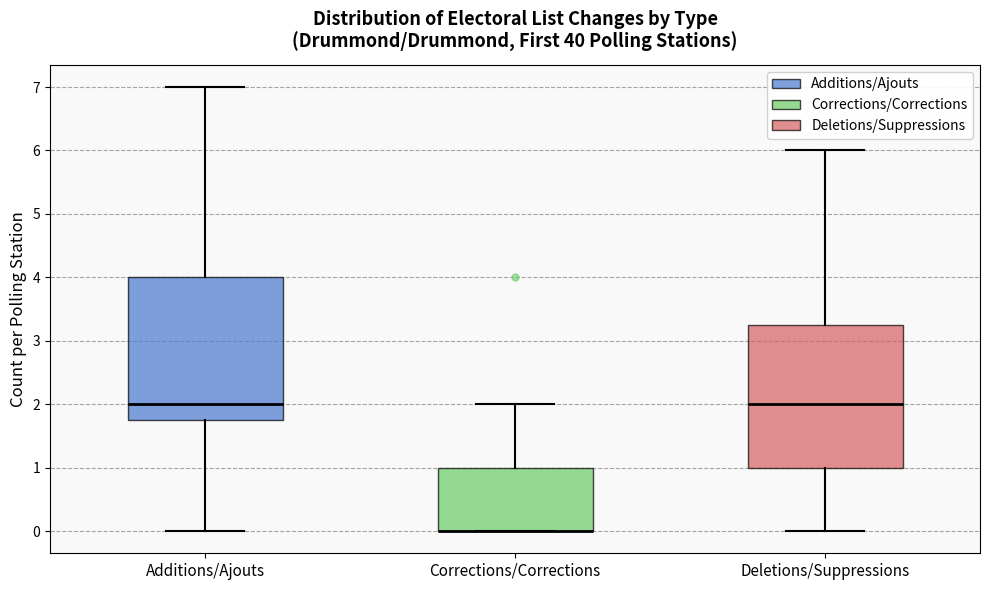

Reading left to right, read every box against the y-axis: the position of its median line, the range the box covers, and the ends of its whiskers. The values are not printed on the chart, so give them approximately, as read against the axis.

Additions/Ajouts: median 2.0, box 1.8 to 4.0, whiskers 0.0 to 7.0
Corrections/Corrections: median 0.0 (drawn on the box's lower edge), box 0.0 to 1.0, whiskers 0.0 to 2.0
Deletions/Suppressions: median 2.0, box 1.0 to 3.3, whiskers 0.0 to 6.0